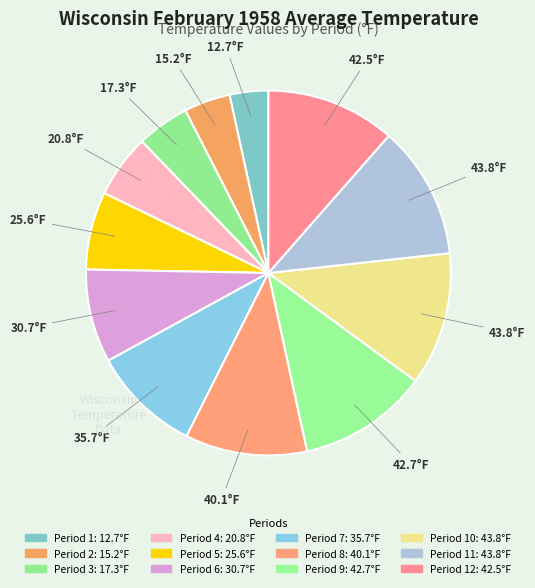

Which category has the biggest portion of the pie?

Period 10